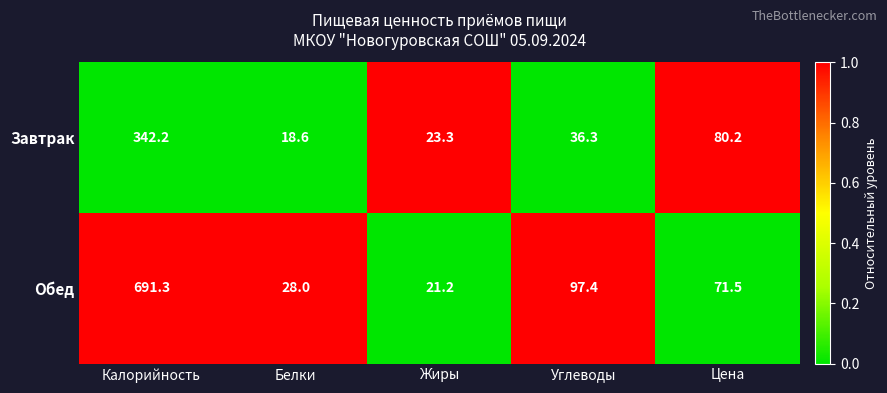

The value of Обед at Жиры is 21.2. True or false?

True